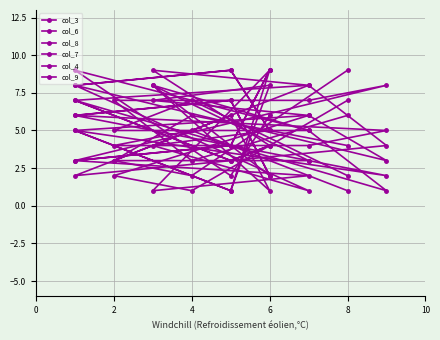

What is the maximum value for col_3?

9